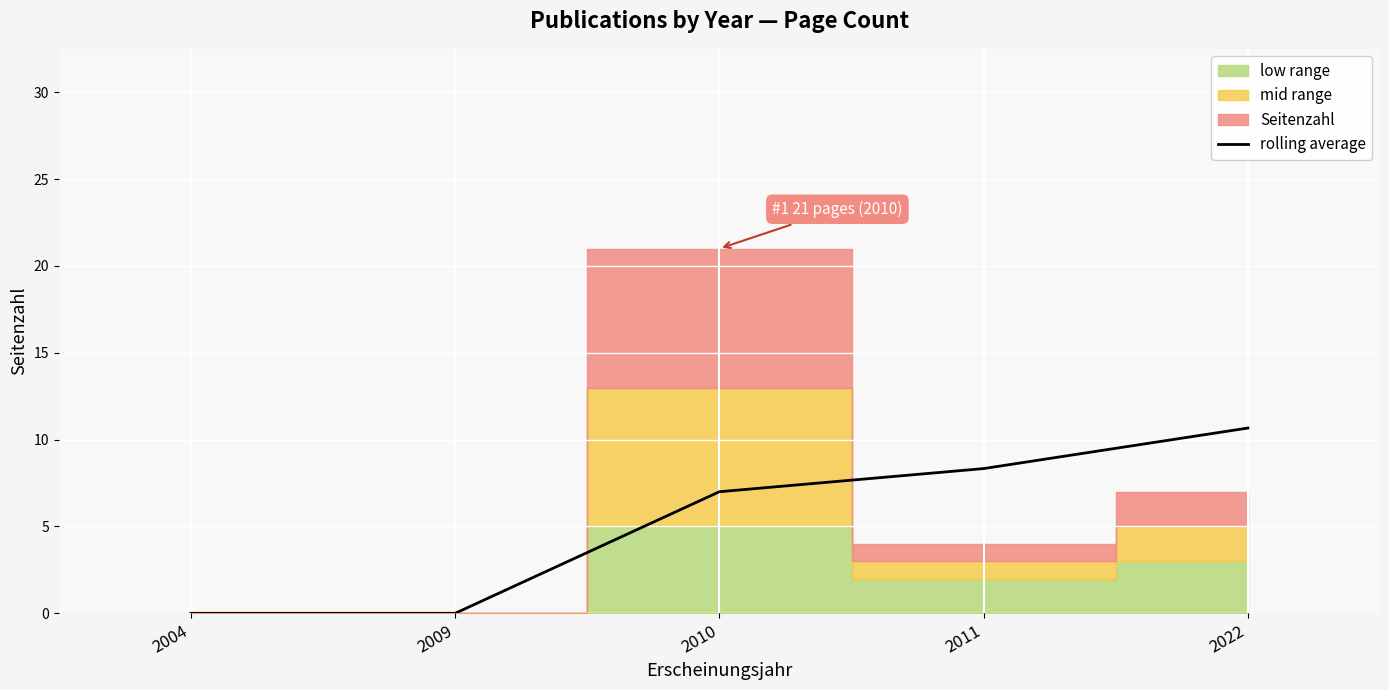

Rank the categories by value from highest to lowest.

2022, 2011, 2010, 2004, 2009